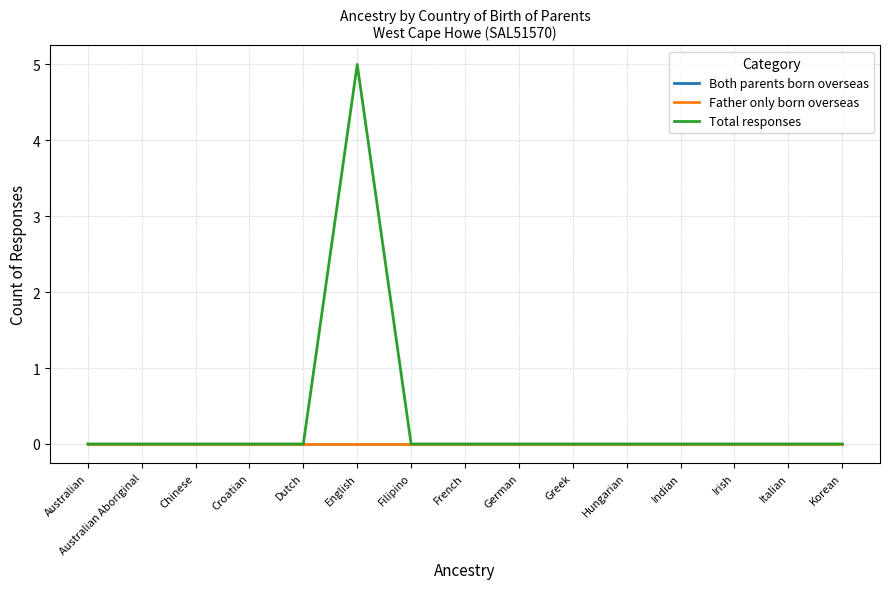

What is the maximum value shown in the chart?

5